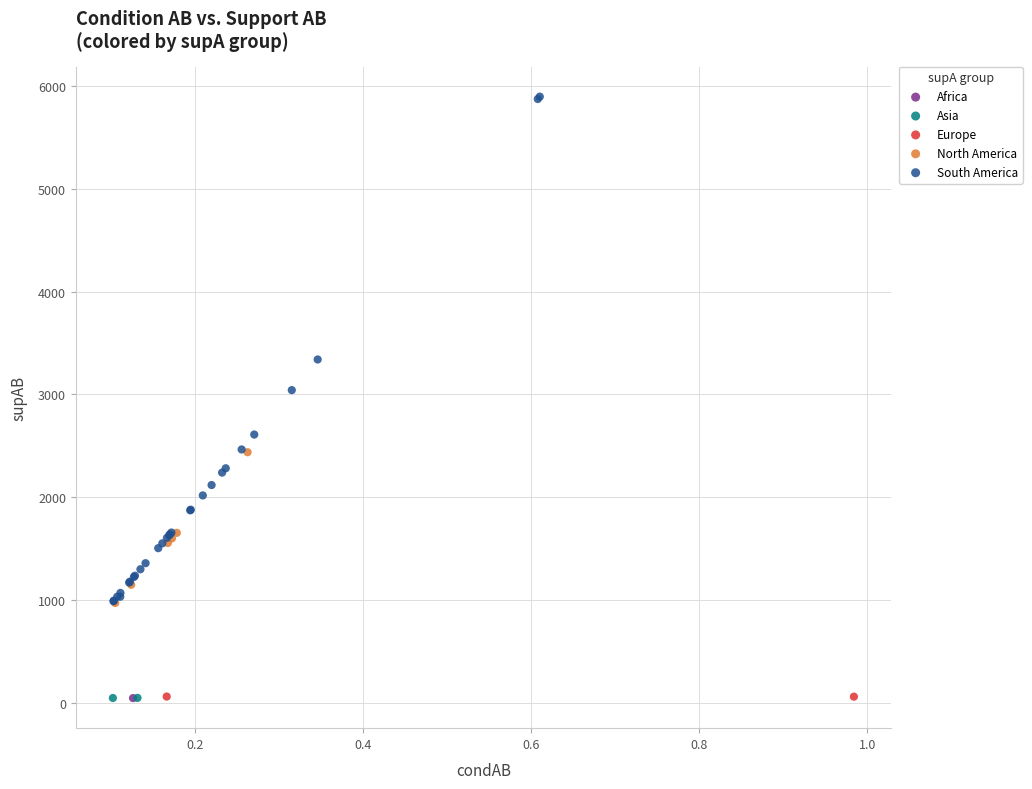

What are all the series names shown in the legend?

Africa, Asia, Europe, North America, South America